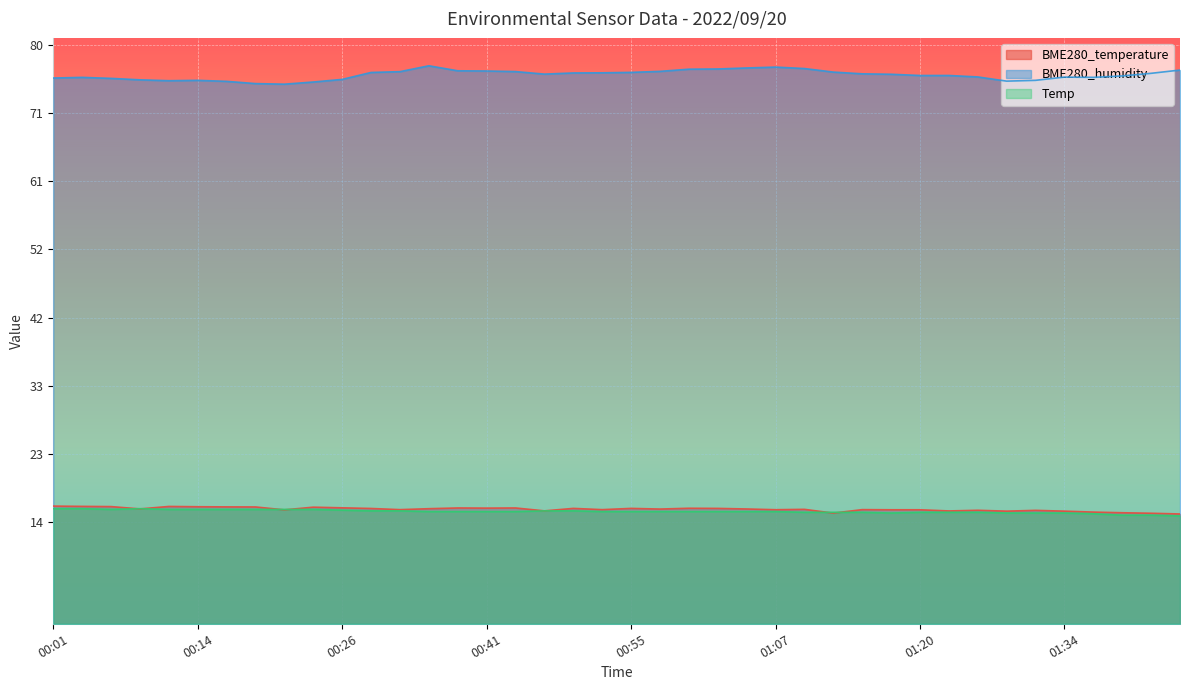

Rank the series by their maximum value, from lowest to highest.

Temp, BME280_temperature, BME280_humidity